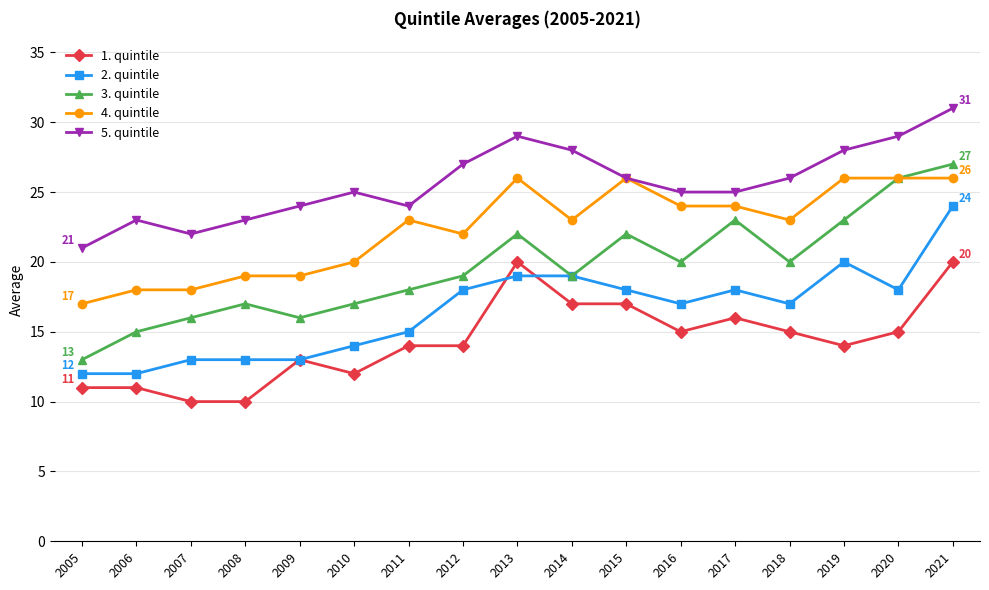

True or false: 2. quintile has a value of 13 at 2007.

True